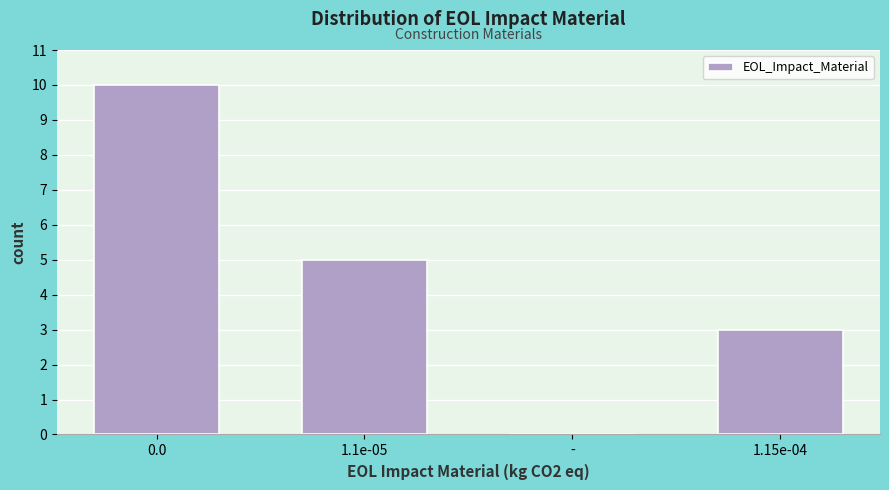

Reading left to right, transcribe all the data shown in this chart.

0.0=10	1.1e-05=5	-=0	1.15e-04=3